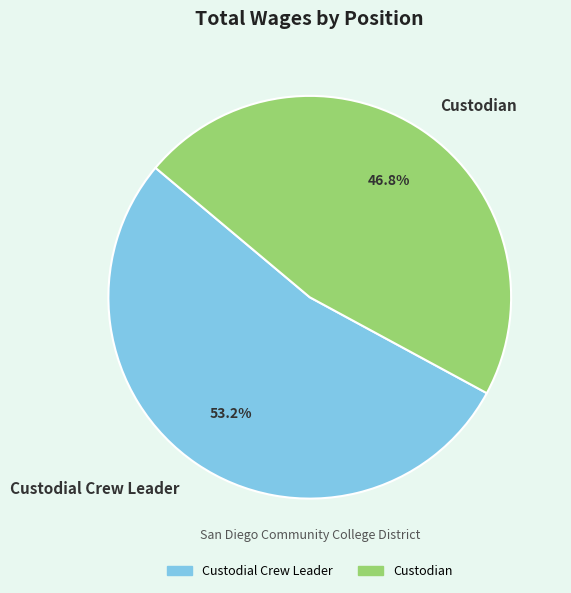

To the nearest percent, what is the difference between the Custodian and Custodial Crew Leader slice percentages?

6%